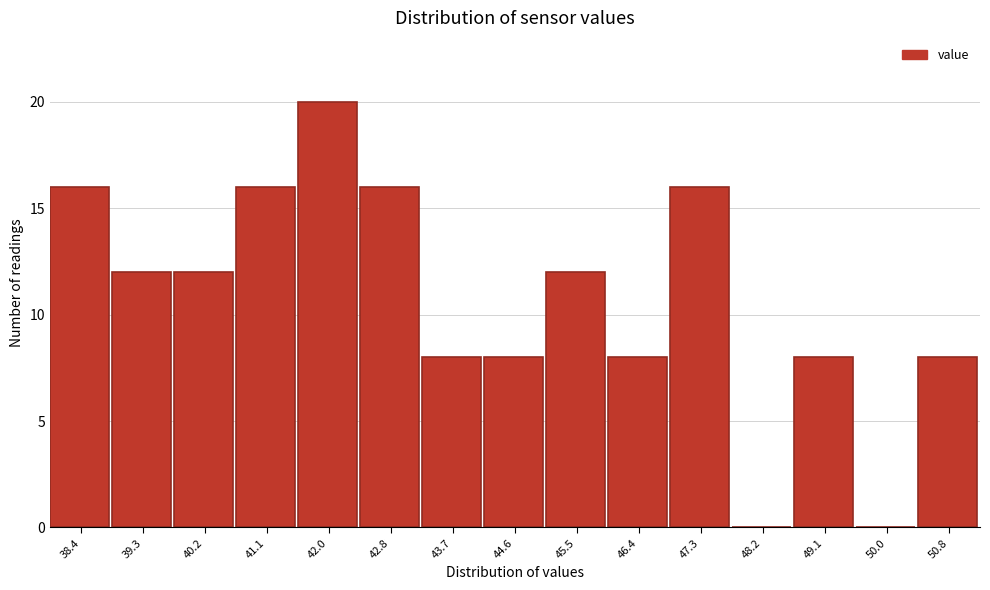

Reading left to right, list all the values displayed in this chart.

38.4=16	39.3=12	40.2=12	41.1=16	42.0=20	42.8=16	43.7=8	44.6=8	45.5=12	46.4=8	47.3=16	48.2=0	49.1=8	50.0=0	50.8=8